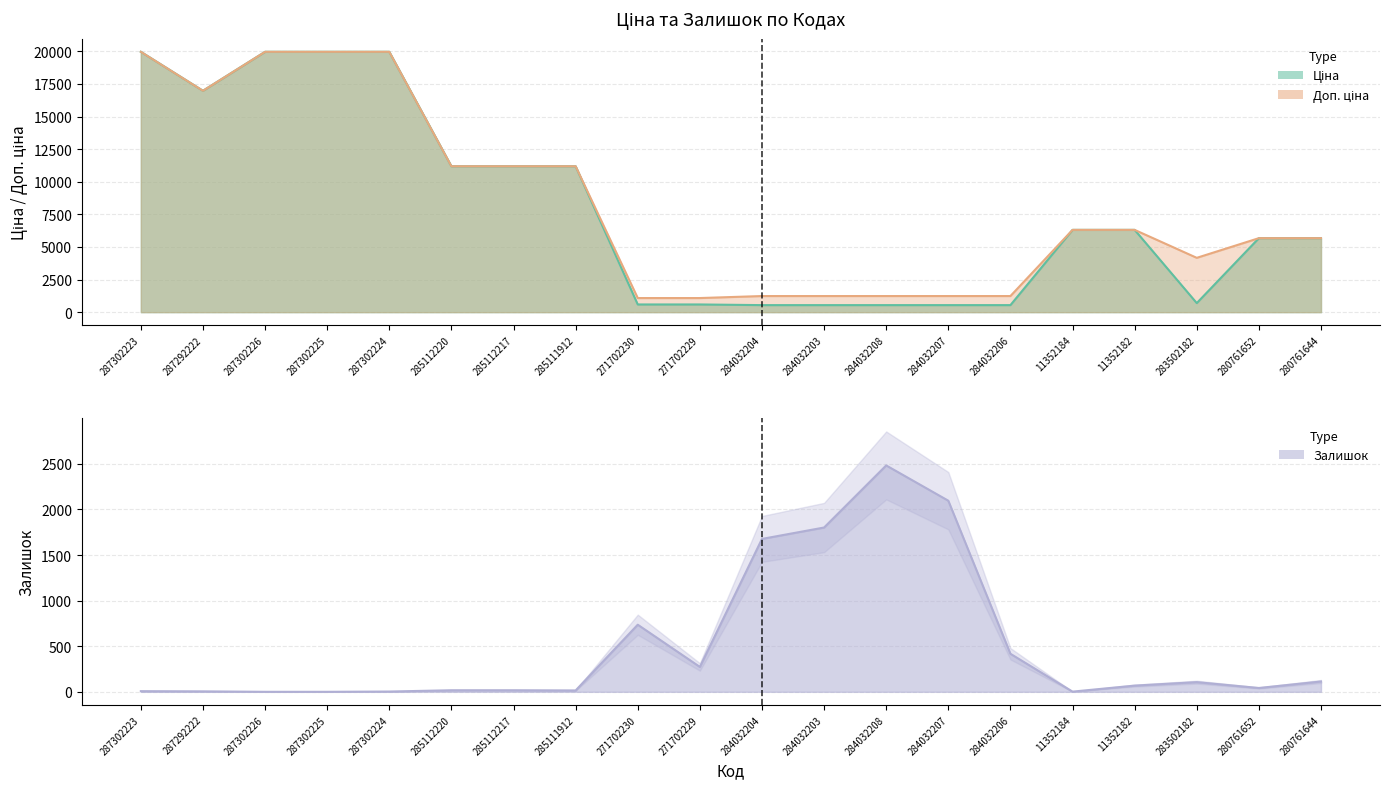

The Залишок series shows 1677.0 at 284032204. True or false?

True